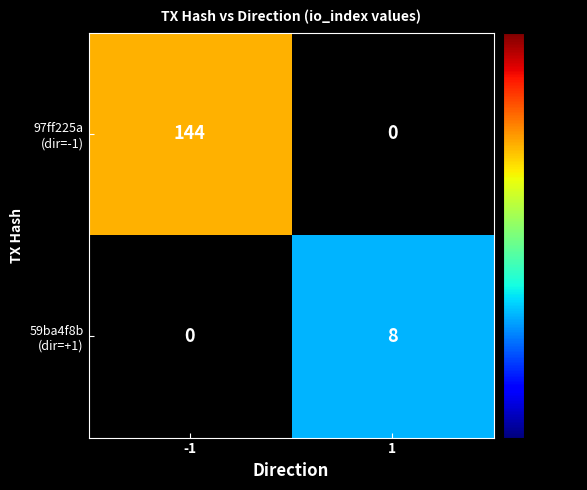

Which series has the largest range (max minus min)?

97ff225a (dir=-1)